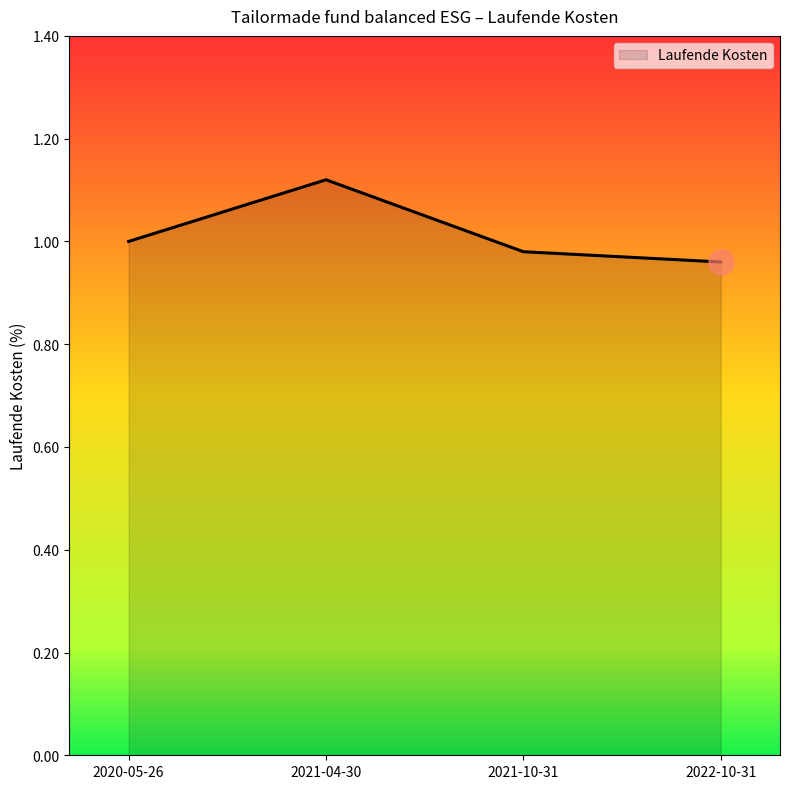

How many values are between 0 and 1?

3